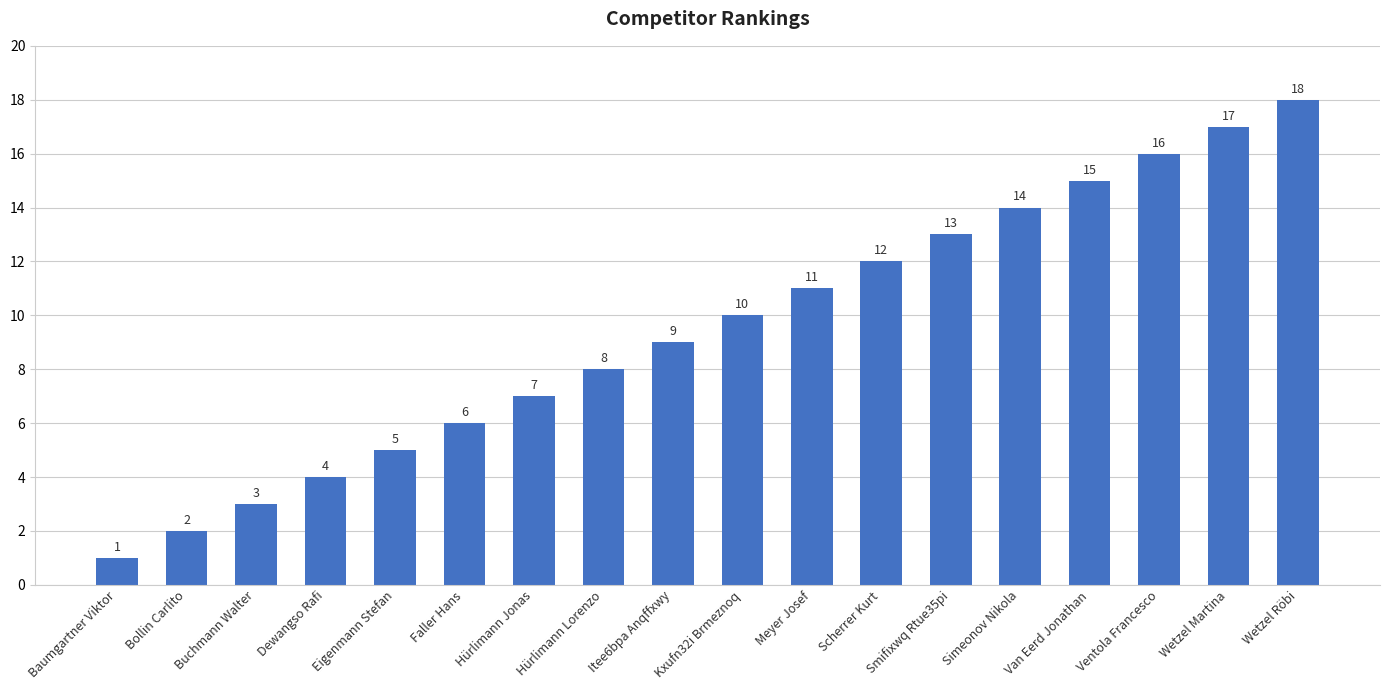

How many bars are there in total?

18